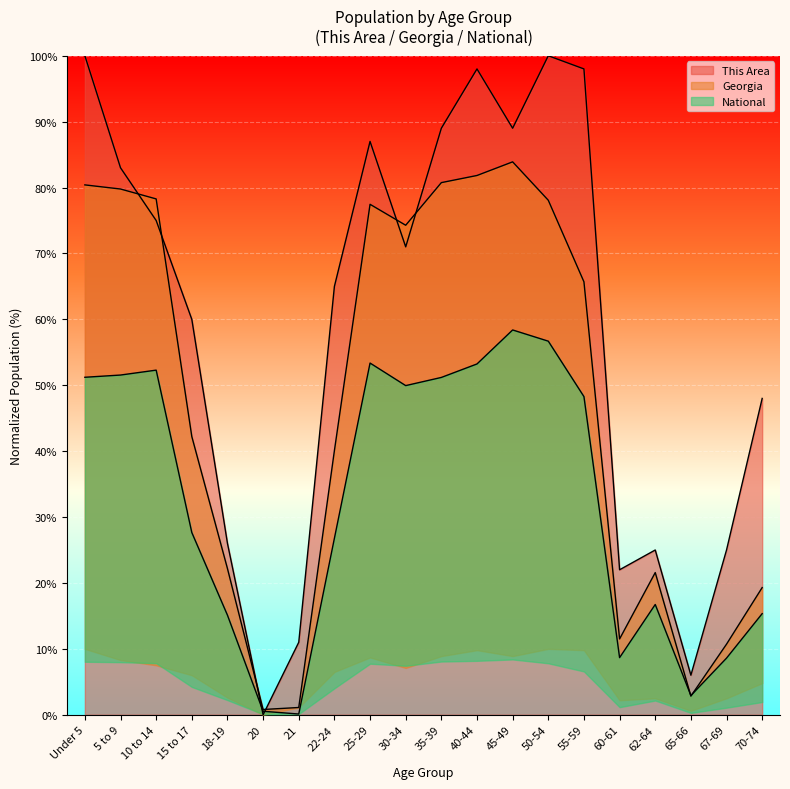

Which series has the largest range (max minus min)?

This Area